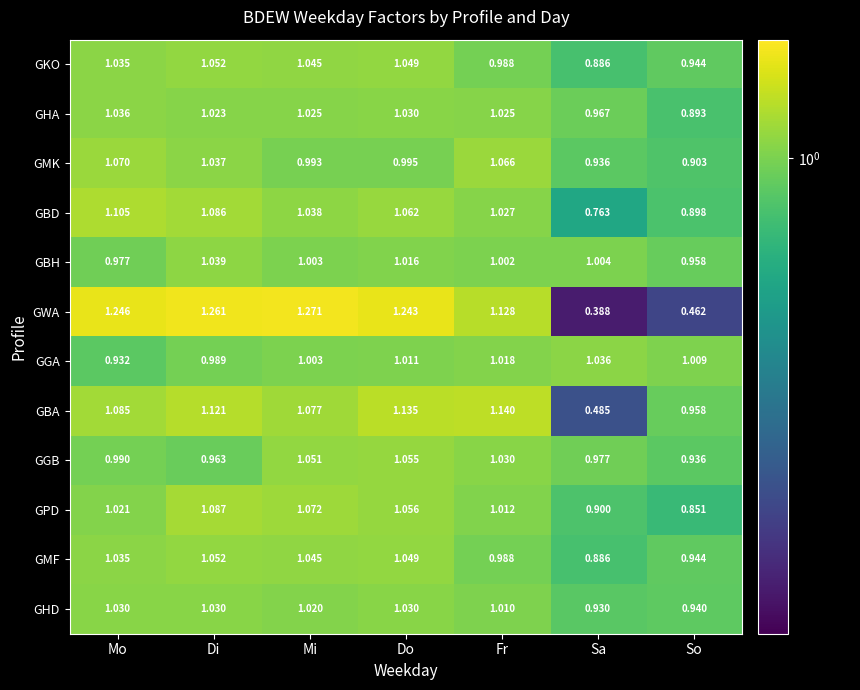

Which label corresponds to the smallest value in the chart?

Sa